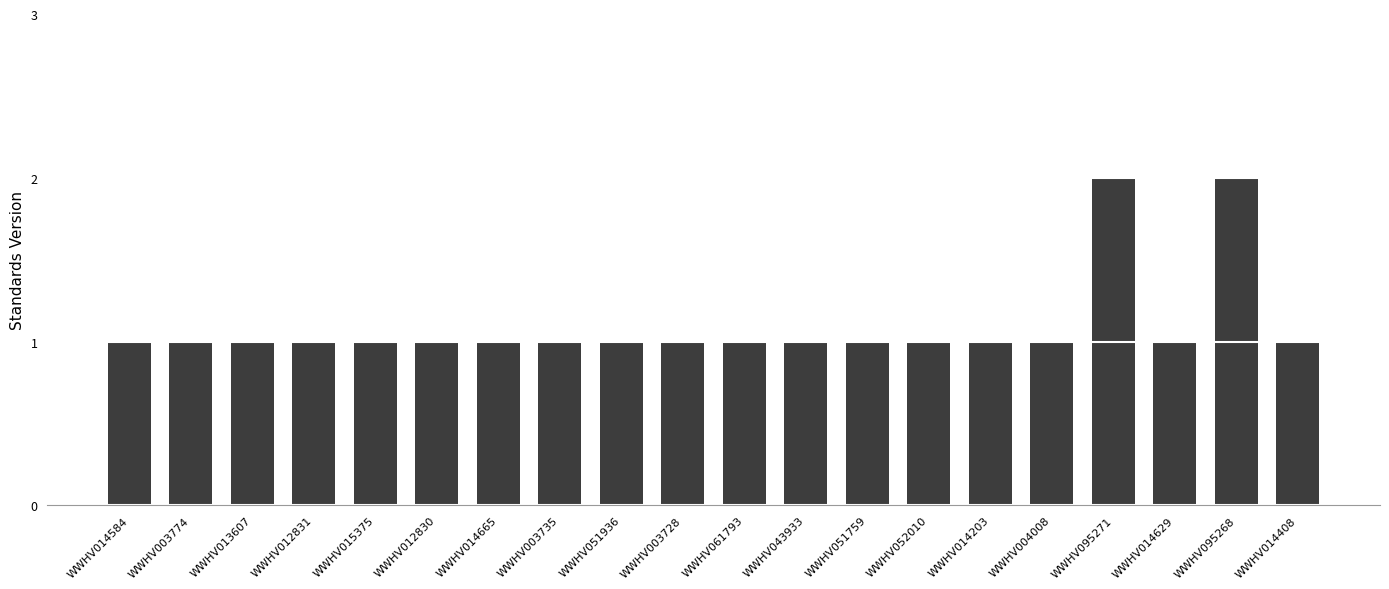

What is the label of the 8th bar from the left?

WWHV003735